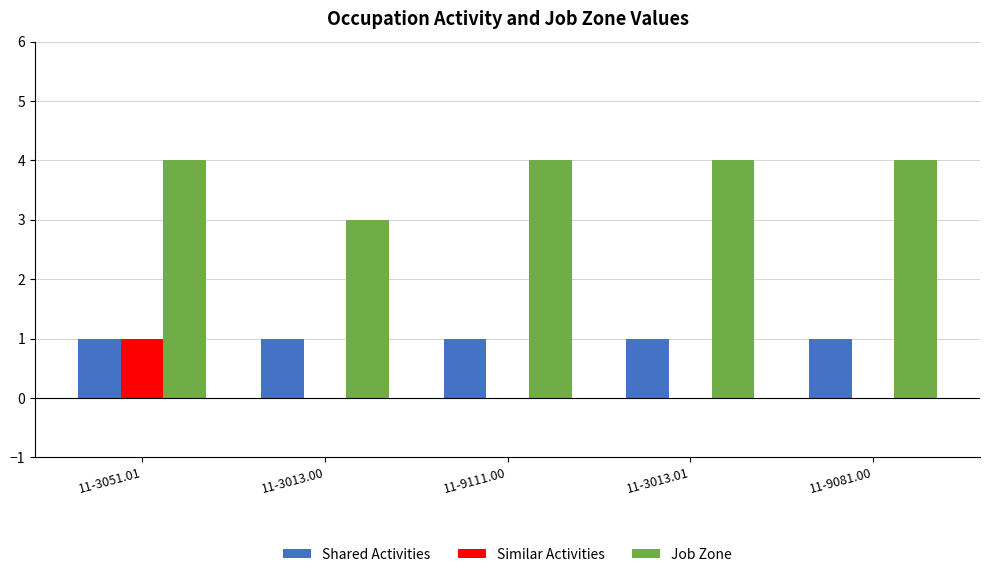

How many groups of bars are there?

5